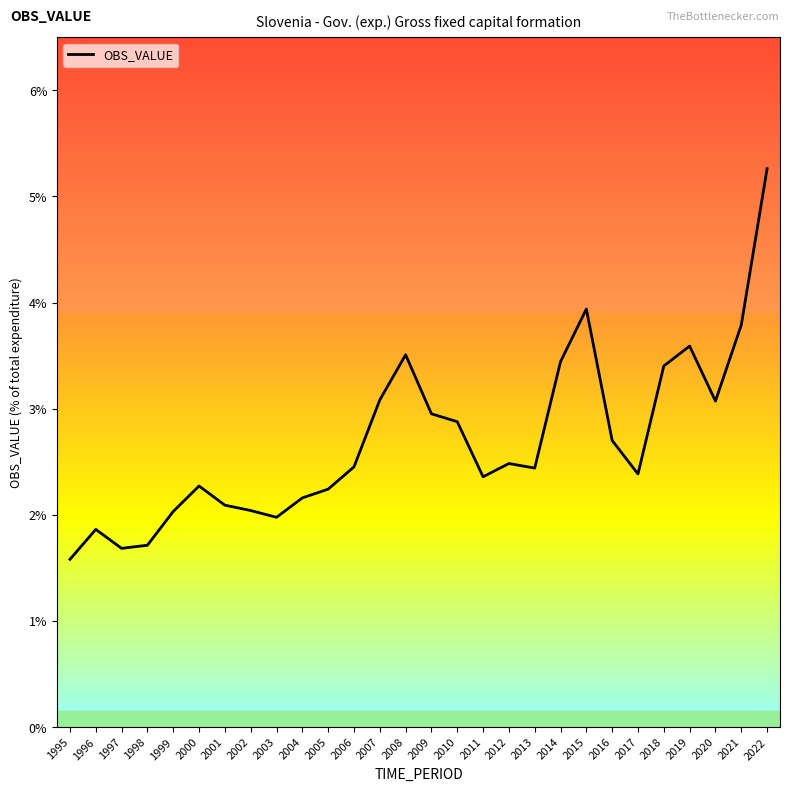

Is it true that the value at 2022 is 5.3?

True